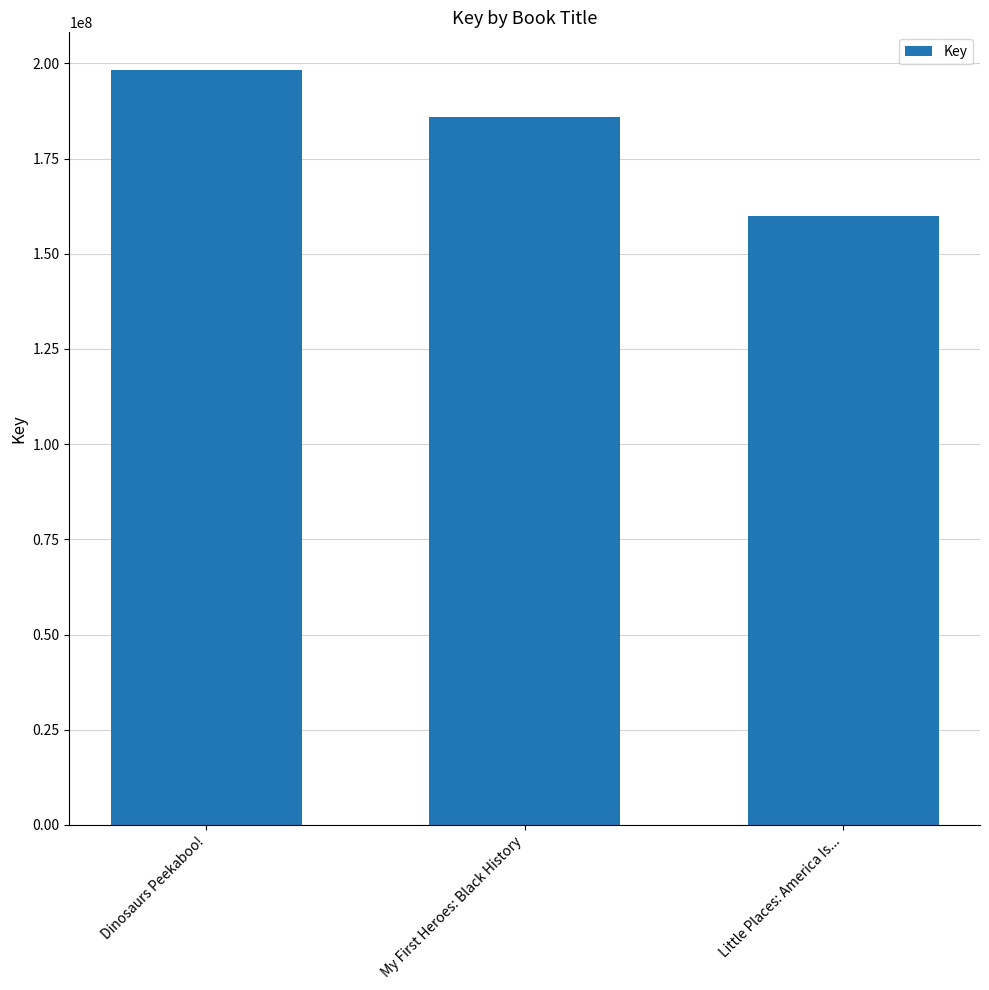

How many bars are there in total?

3